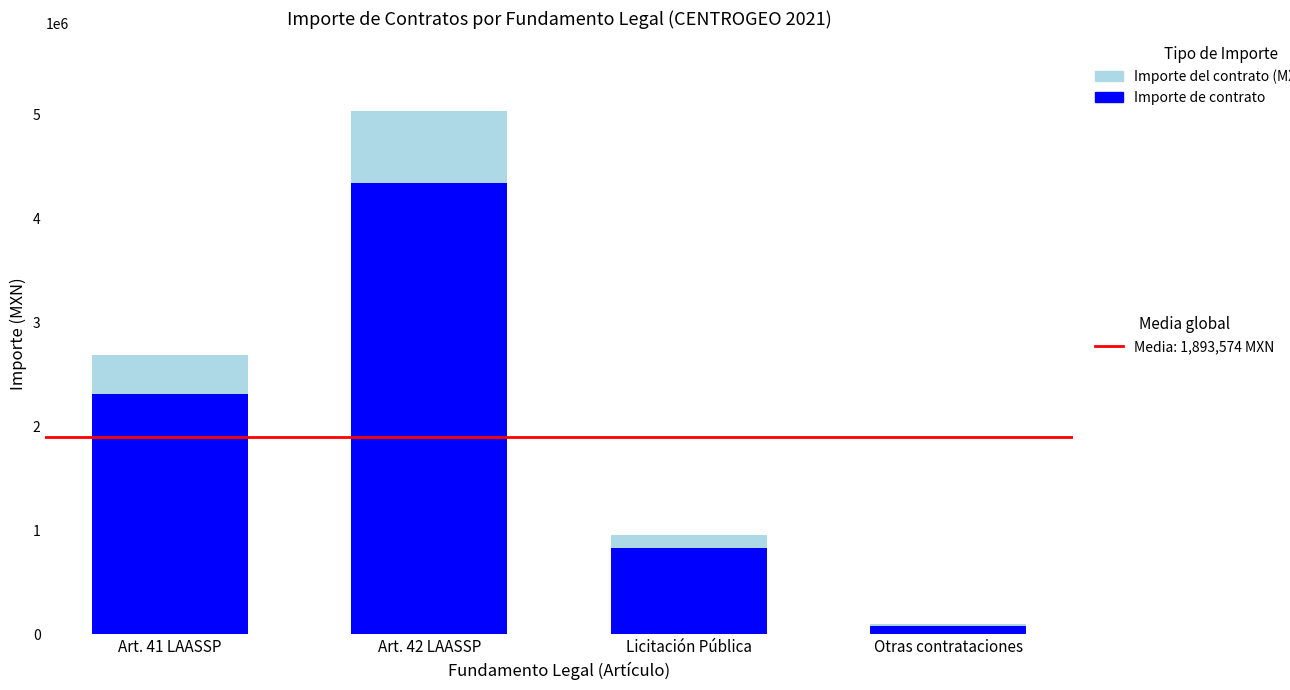

At which category is the sum across all series the highest?

Art. 42 LAASSP